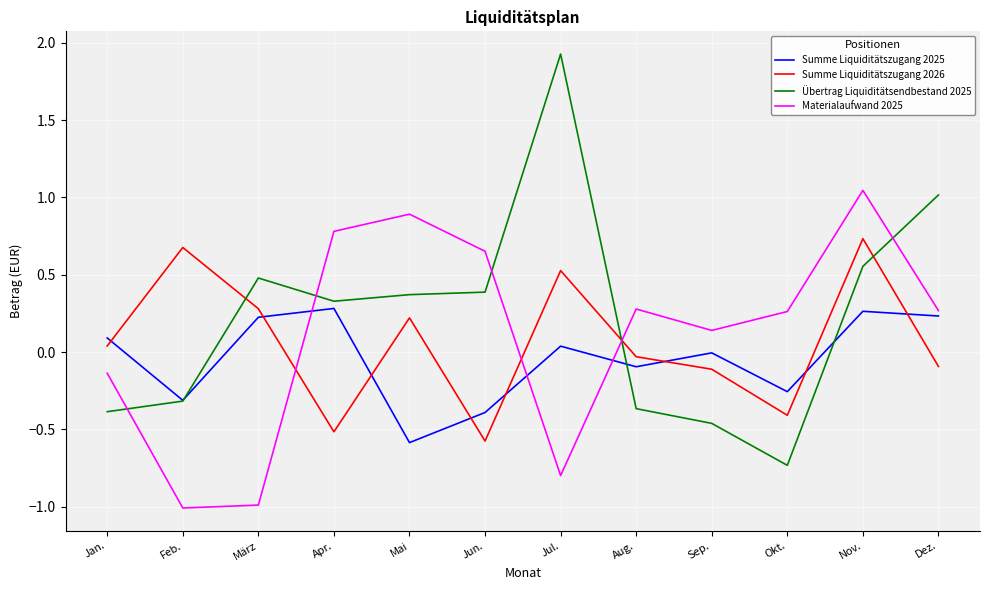

Does the chart have visible grid lines?

Yes